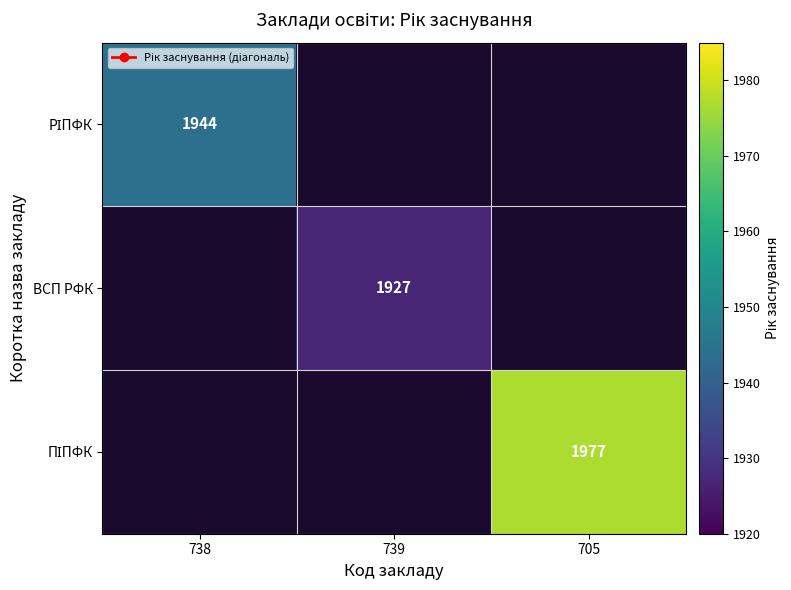

The value of РІПФК at 738 is 3053.8. True or false?

False